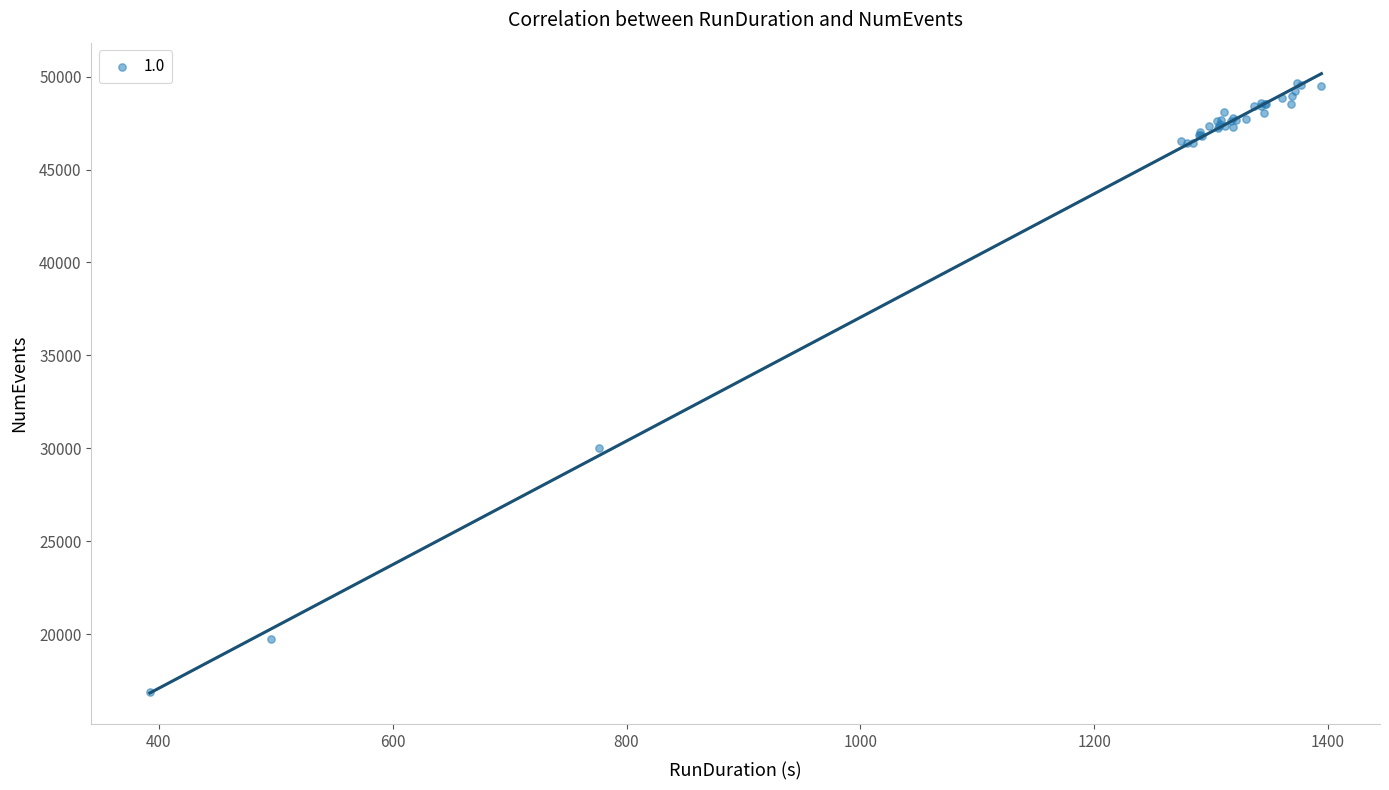

What Y value in the scatter plot is closest to 33258?

30004